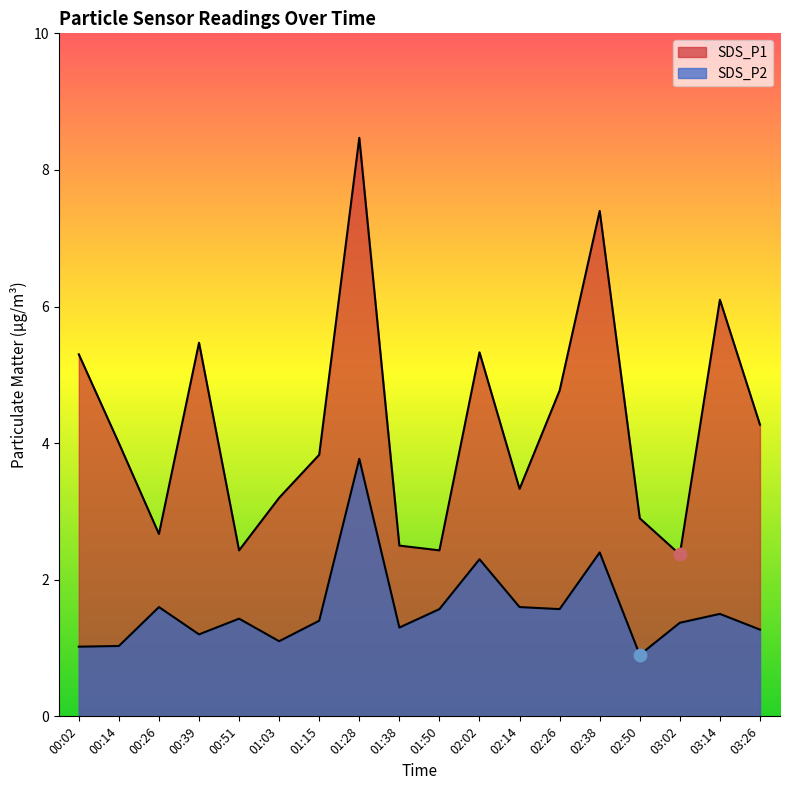

What is the total value across all series at 01:28?

12.2